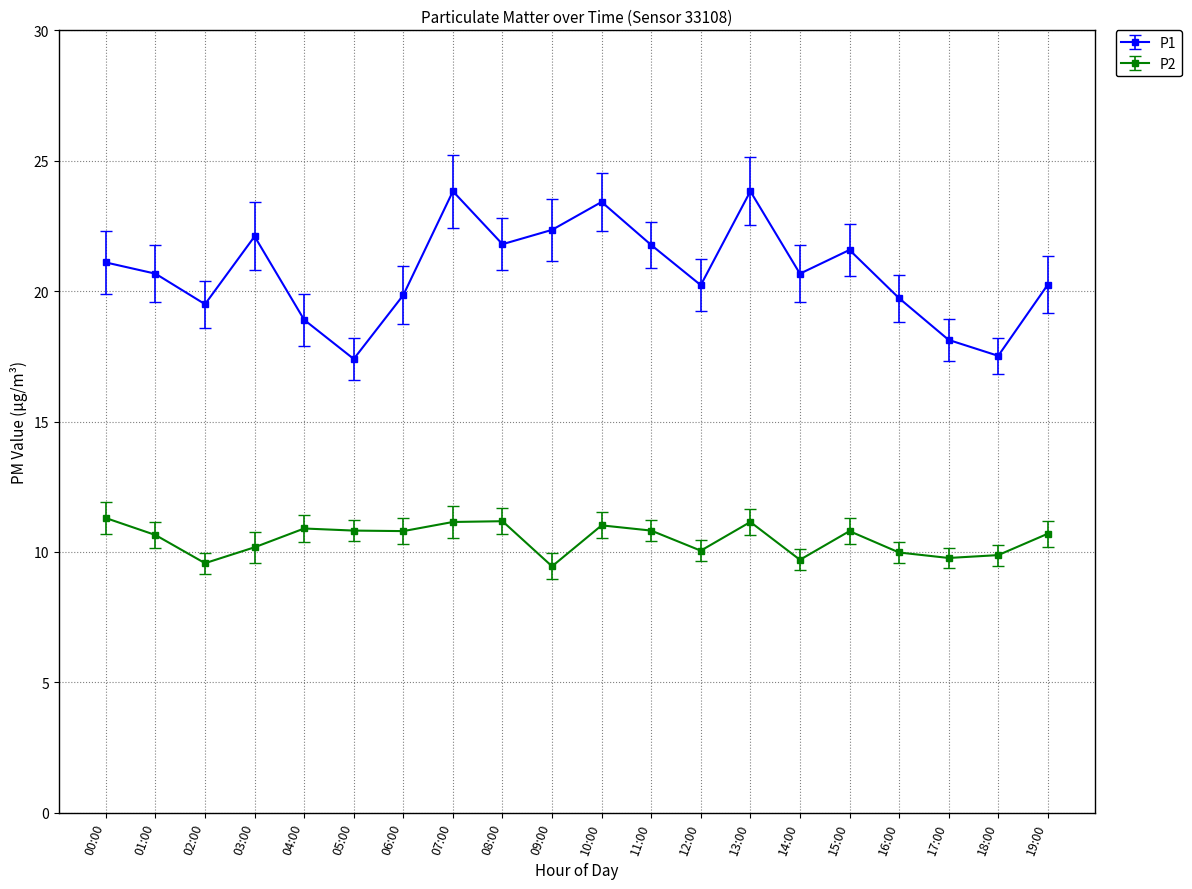

What is the maximum value for P1?

23.8